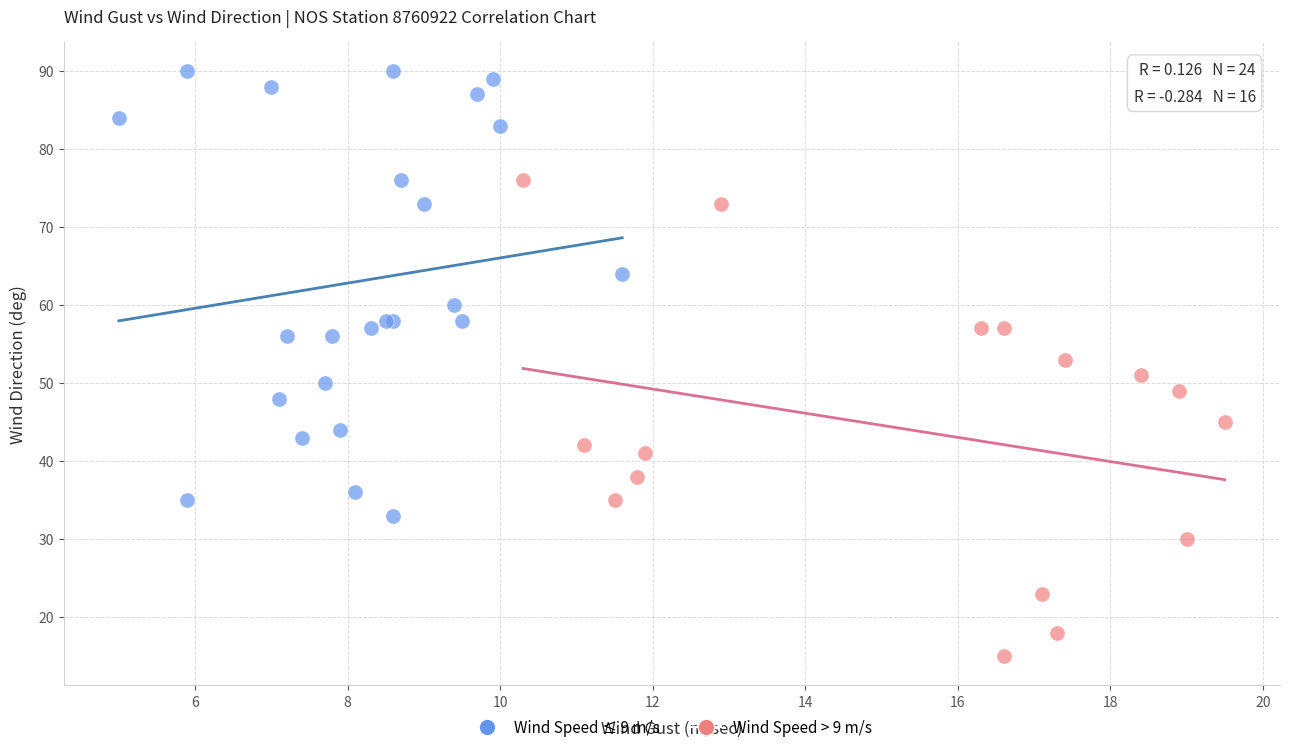

Which series reaches the minimum Y coordinate?

Wind Speed > 9 m/s